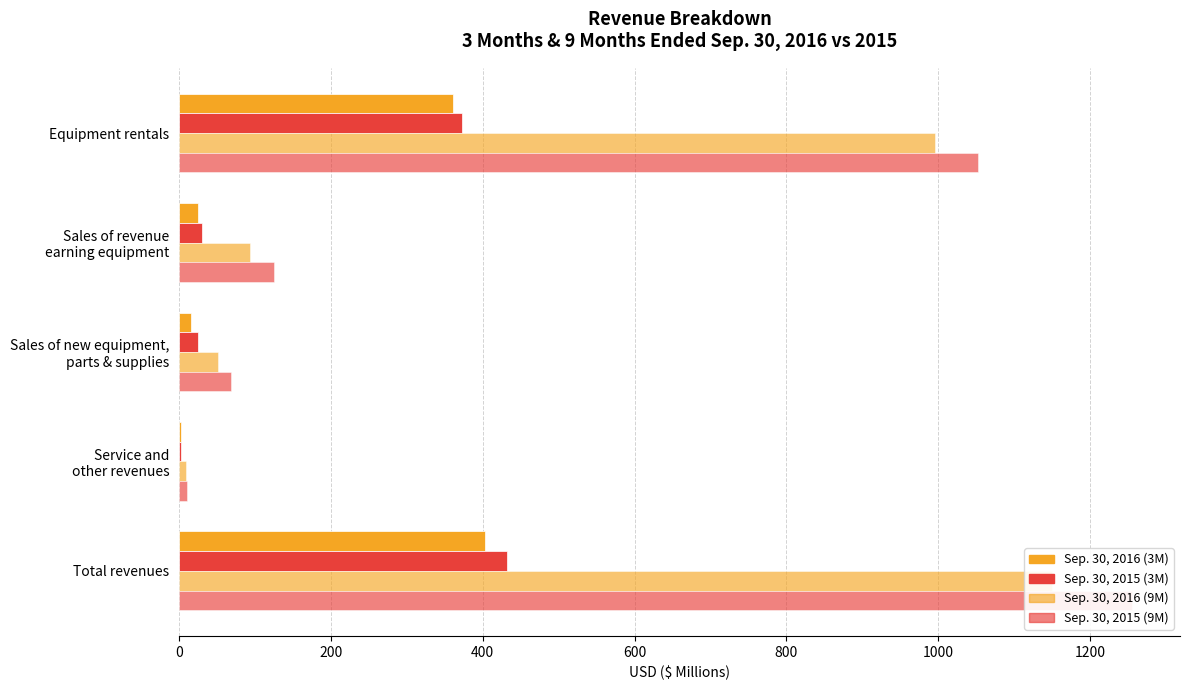

What is the value of the Sep. 30, 2015 (3M) bar at the 5th from the left?

431.8